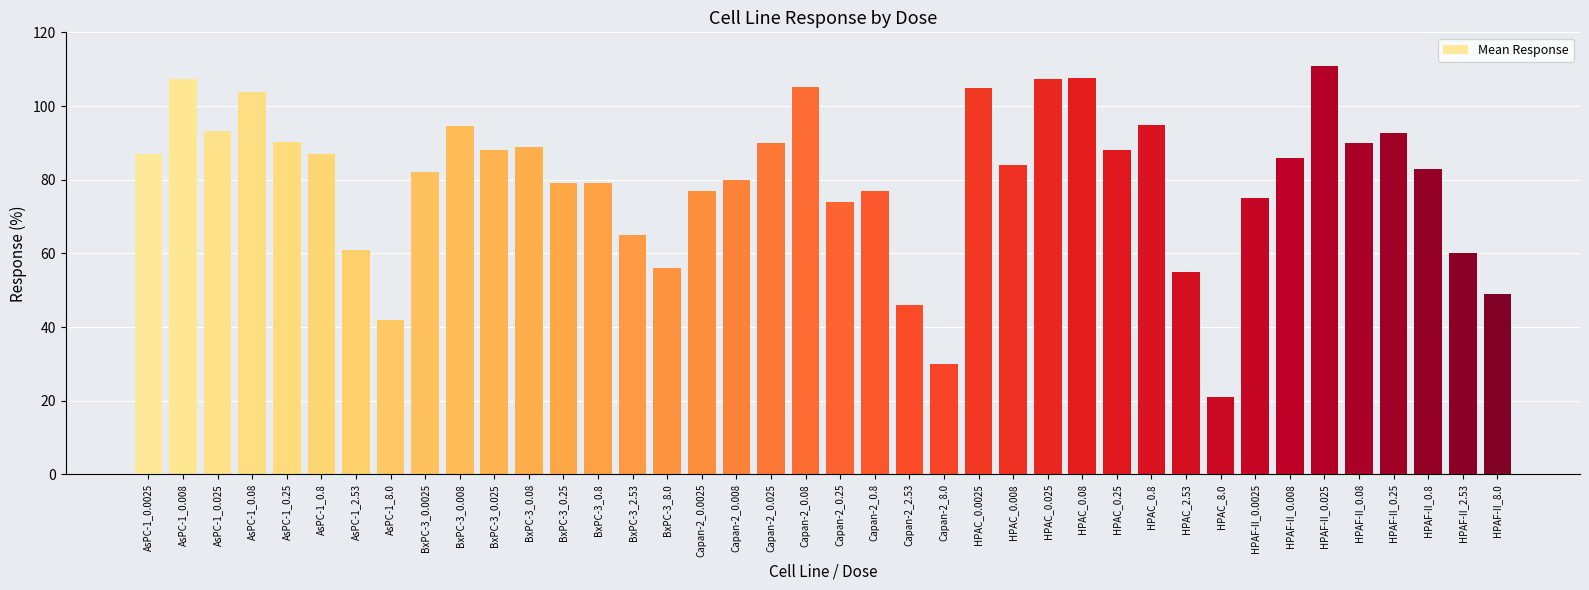

How many data points does each series have?

40